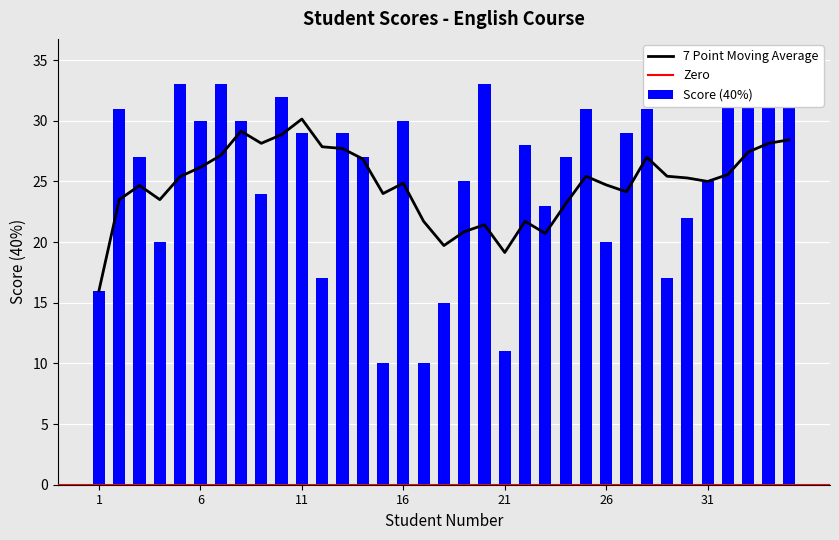

True or false: the data shows 5 at 1.

False